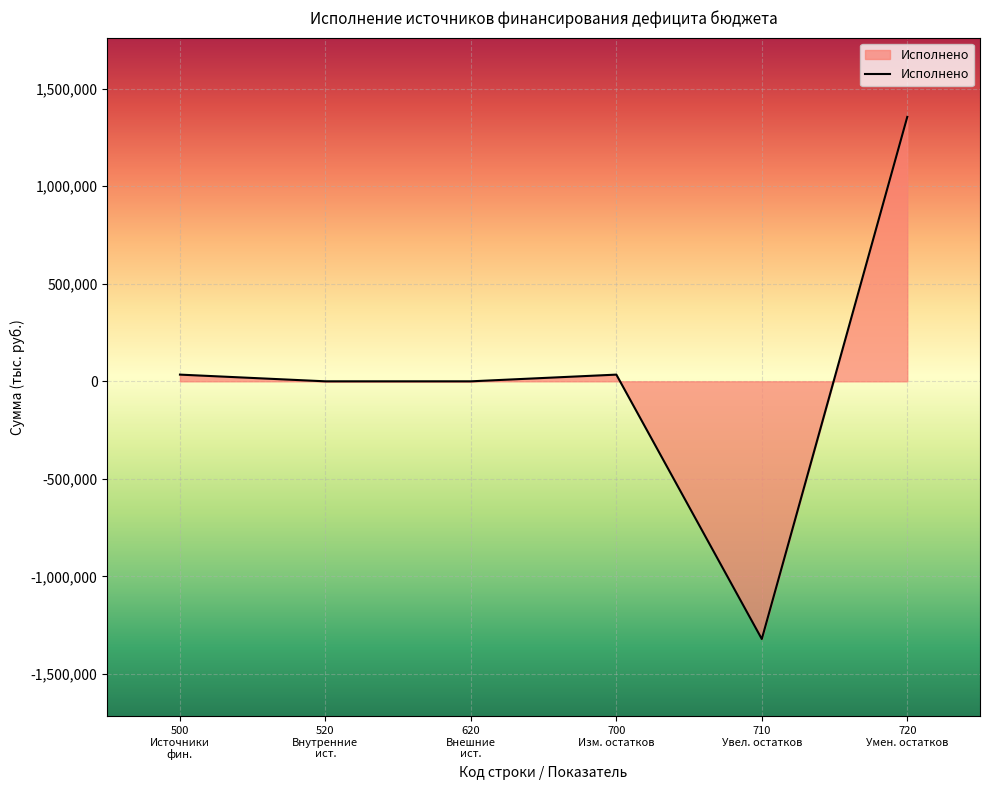

Read the value at 500
Источники
фин..

34368.6